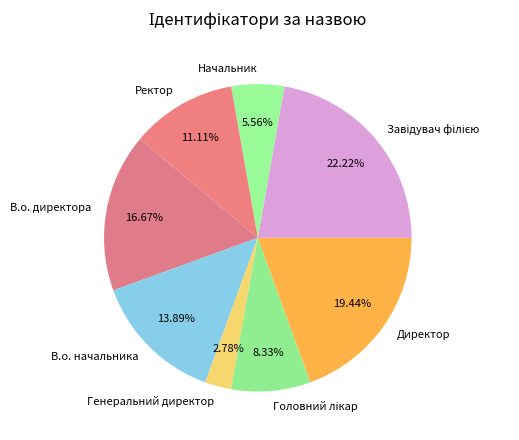

How many segments does this pie chart have?

8